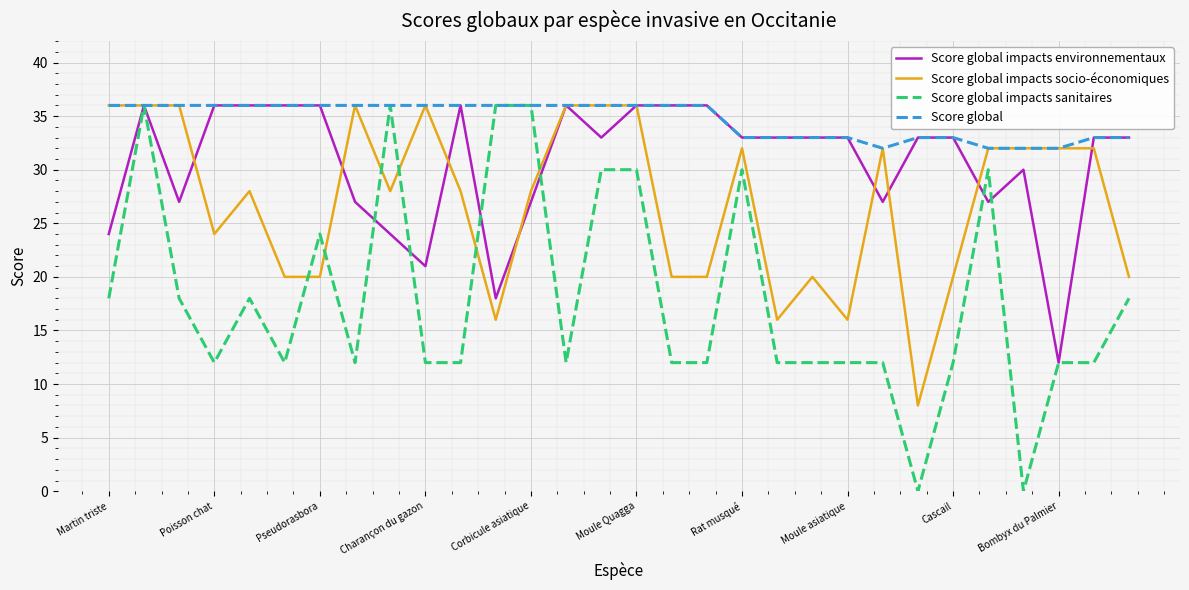

Which series has the largest total across all categories?

Score global